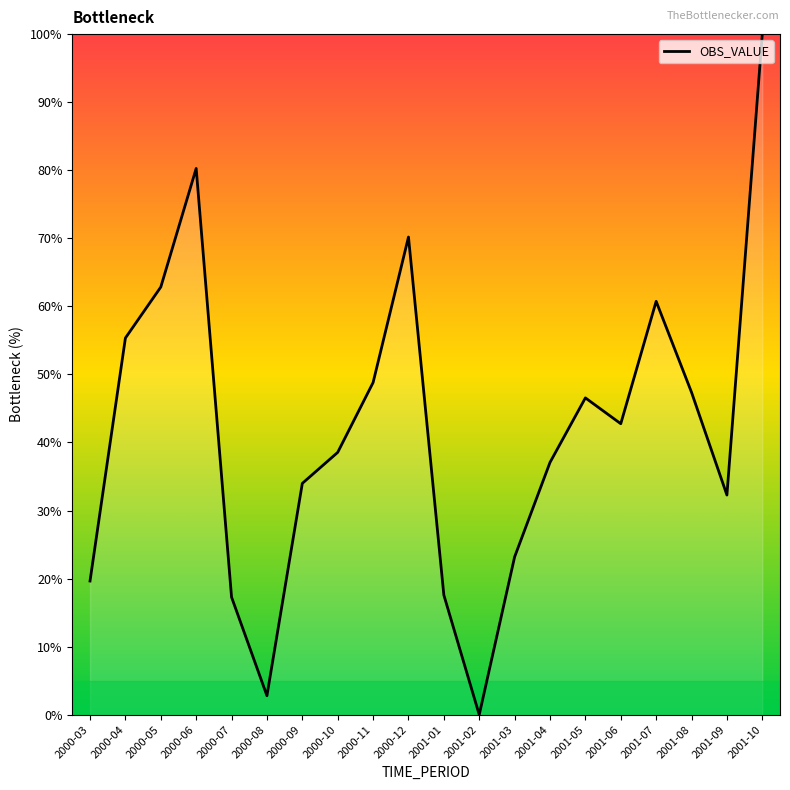

What is the maximum value shown in the chart?

100.0